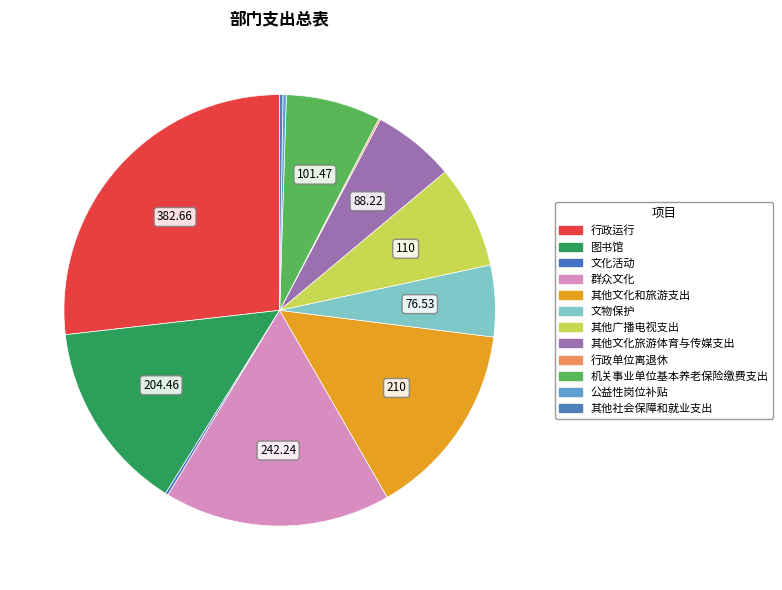

To the nearest percent, what is the difference between the 其他文化旅游体育与传媒支出 and 其他广播电视支出 slice percentages?

2%